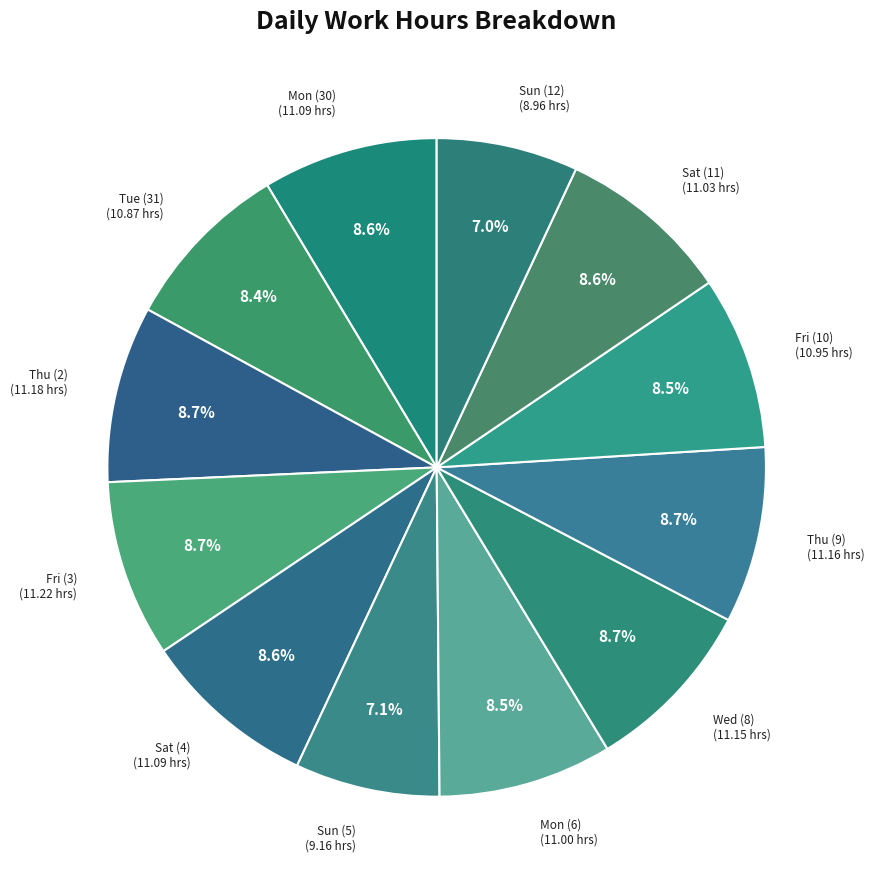

How many slices are in this pie chart?

12